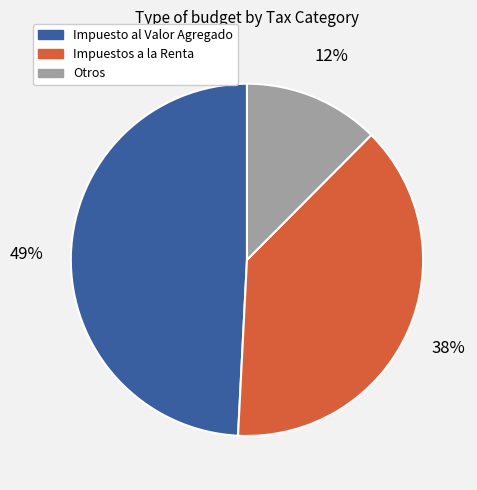

To the nearest percent, what is the average slice percentage?

33%